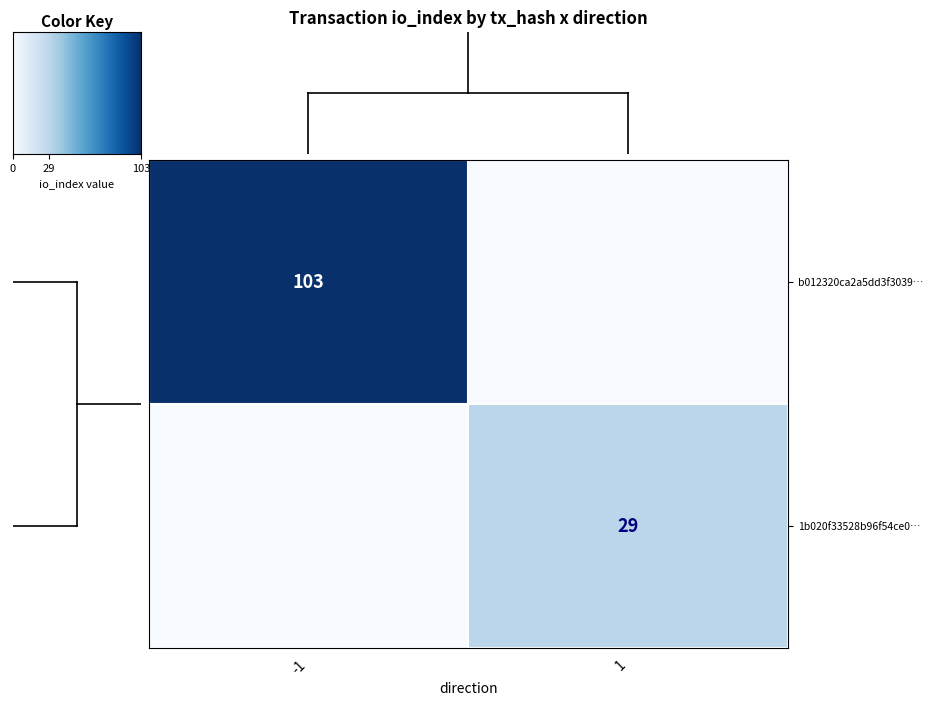

Is the value of 1b020f33528b96f54ce0… at 1 greater than the value of b012320ca2a5dd3f3039… at -1?

No